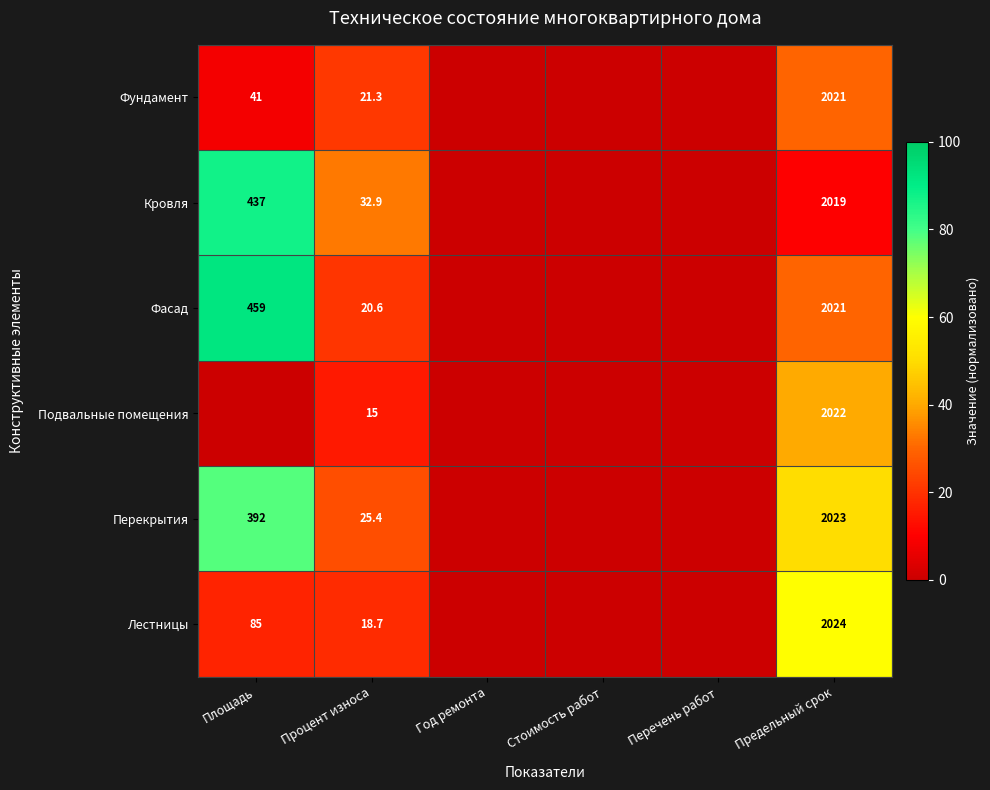

The value of Перекрытия at Предельный срок is 2686.6. True or false?

False